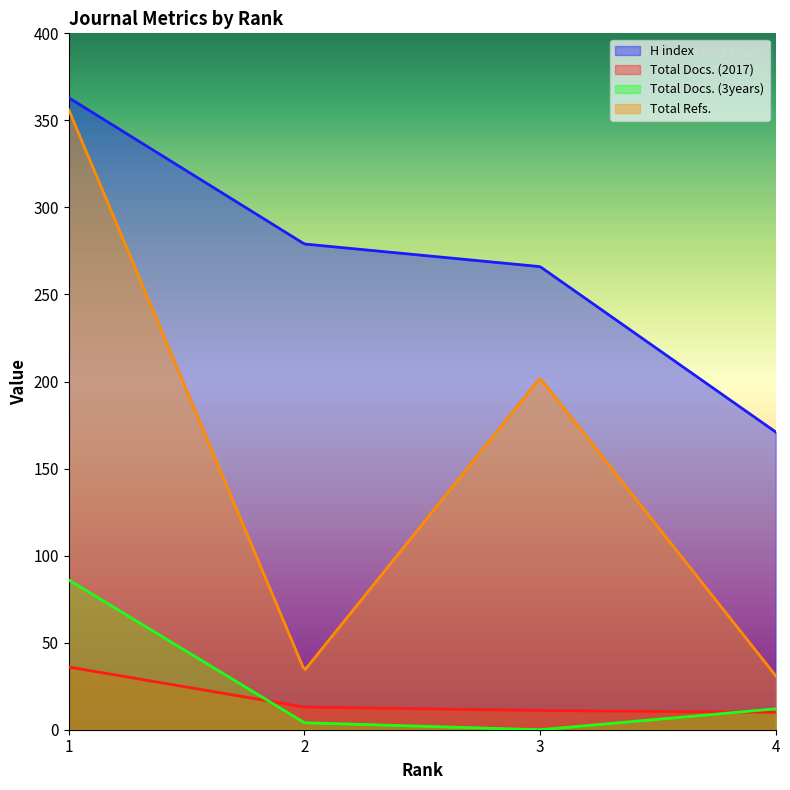

Reading left to right, transcribe all the data shown in this chart.

H index: 363	279	266	171
Total Docs. (2017): 36	13	11	10
Total Docs. (3years): 86	4	0	12
Total Refs.: 356	34	202	31